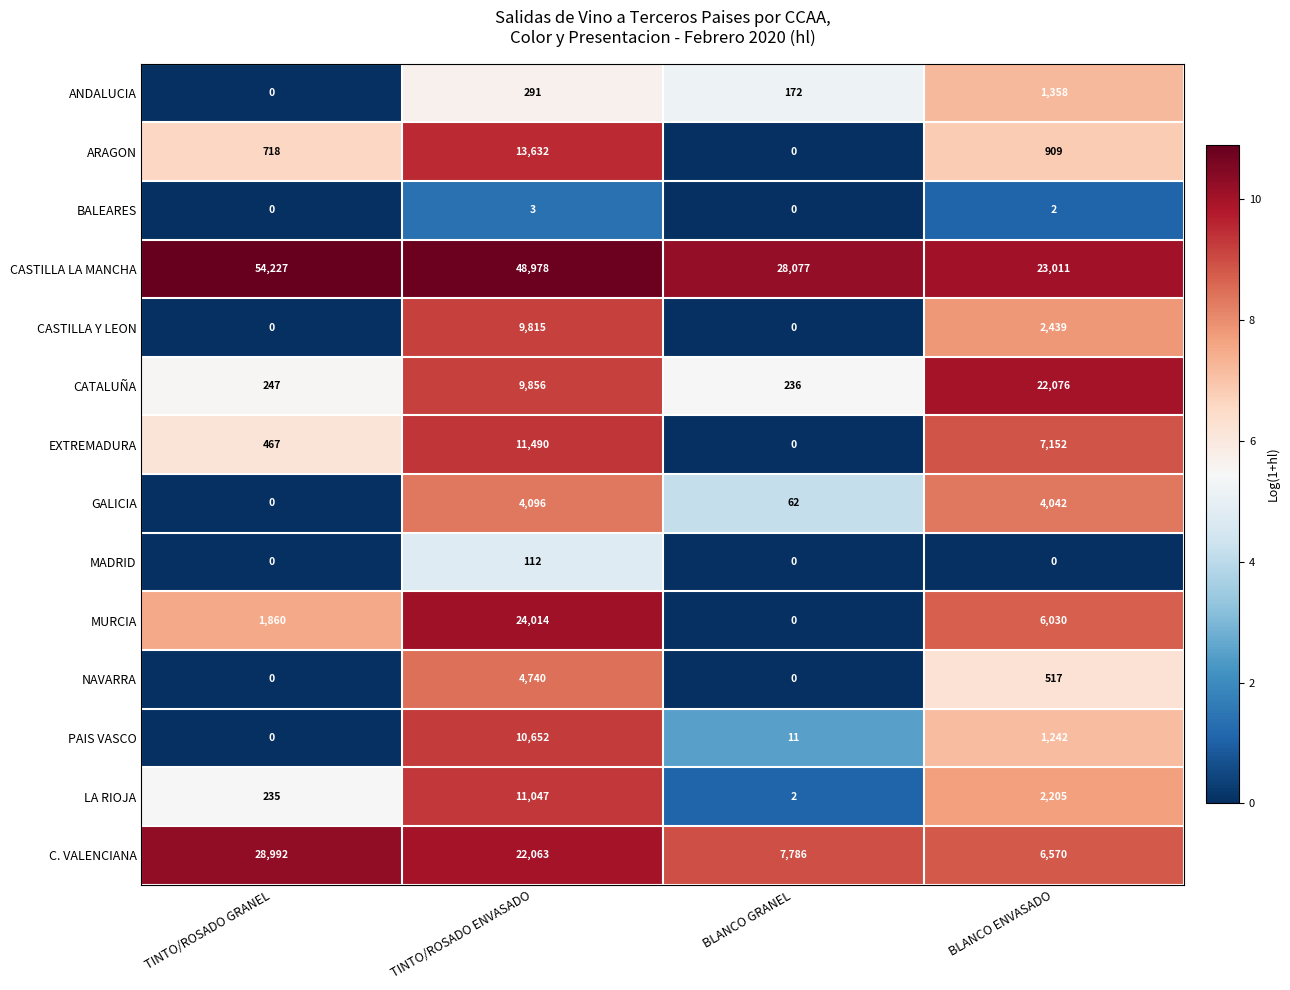

Where does the NAVARRA series first go above 517?

TINTO/ROSADO ENVASADO